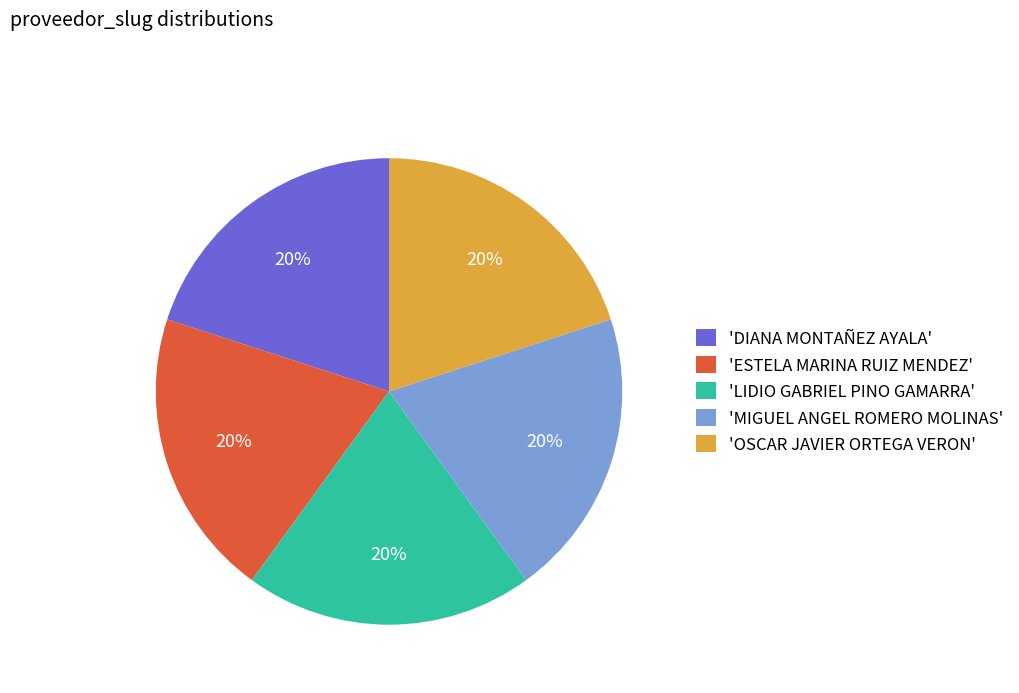

Is there a majority slice in this chart?

No